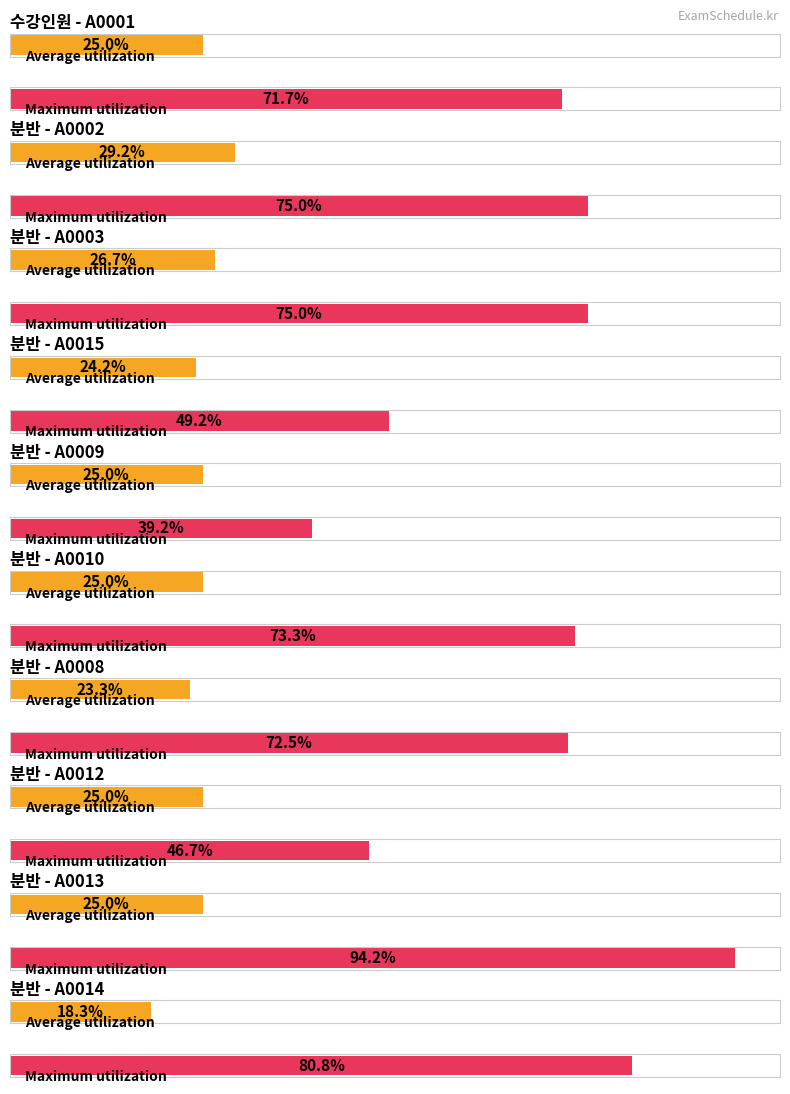

Which label corresponds to the largest value in the chart?

A0013